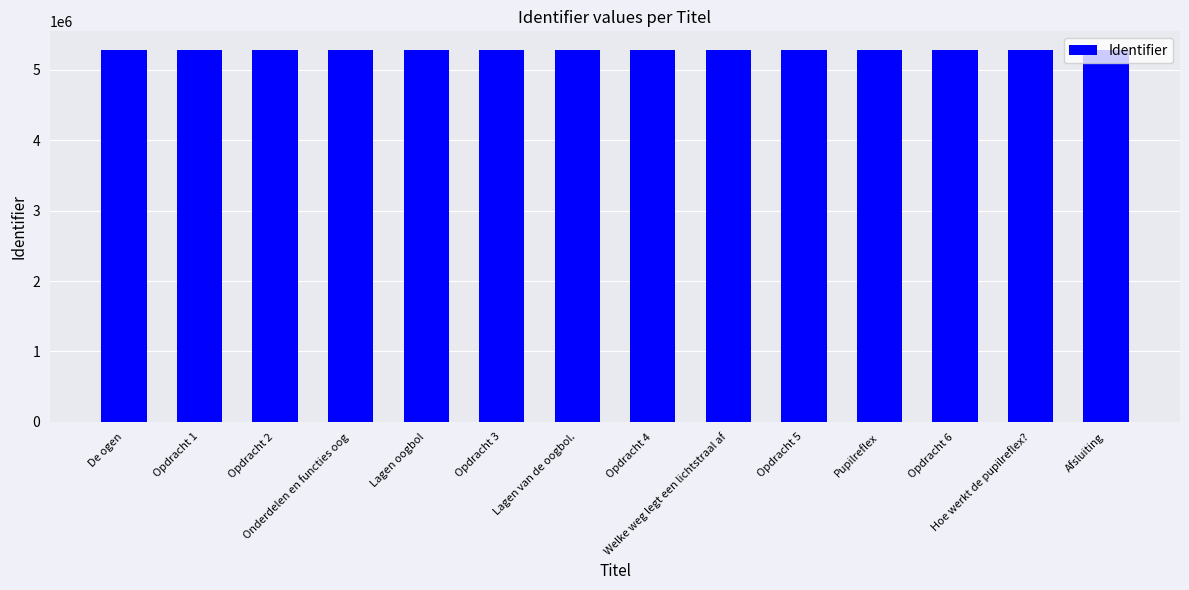

What is the value of the 14th bar from the left?

5282847